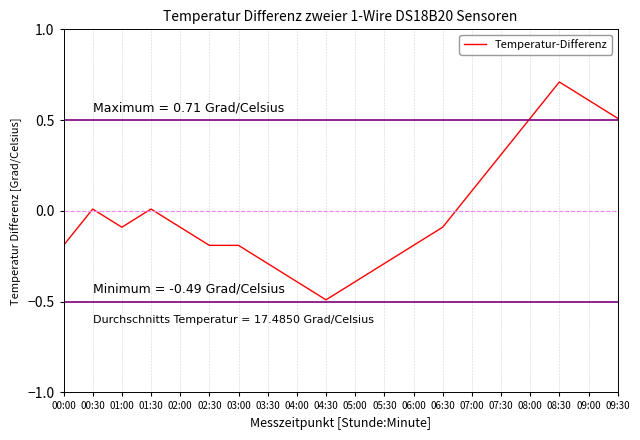

Between 04:00 and 03:00, which is larger?

03:00